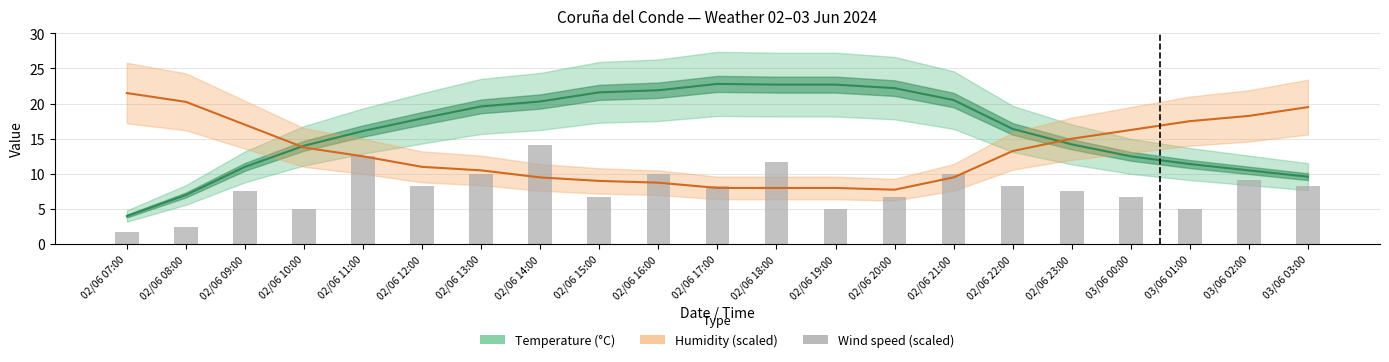

Which series has the widest spread of values?

Temperature (°C)